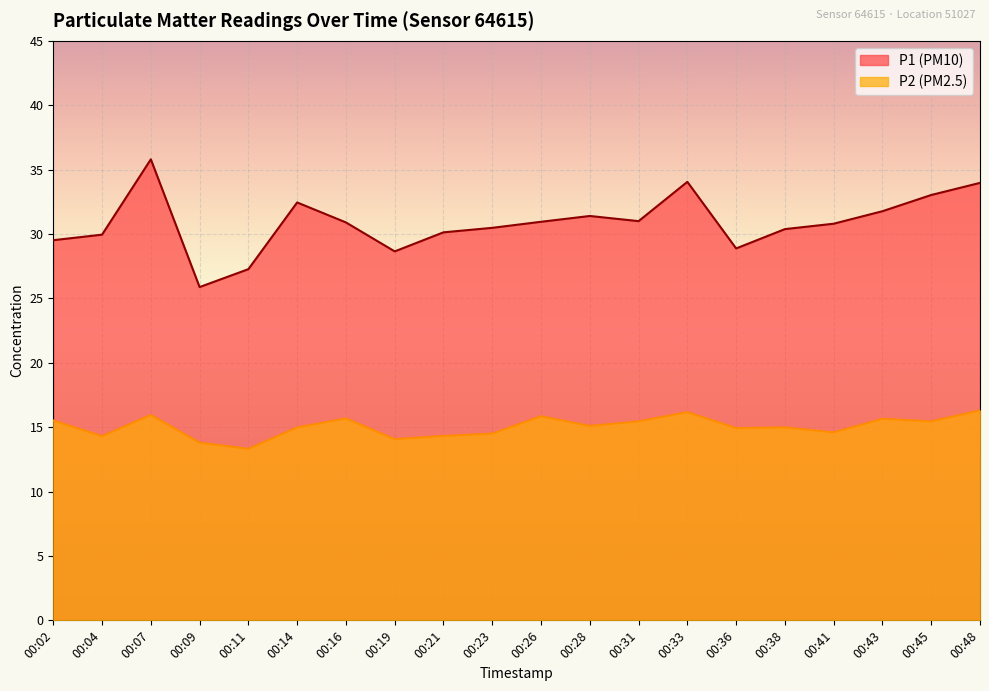

At which category is the sum across all series the highest?

00:07